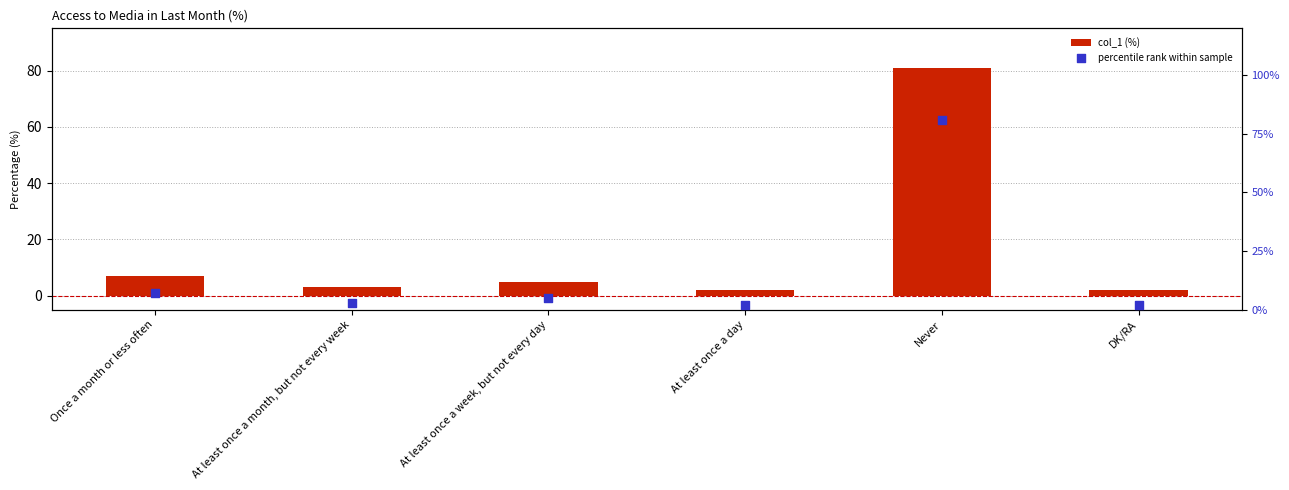

What are all the series names shown in the legend?

col_1 (%), percentile rank within sample